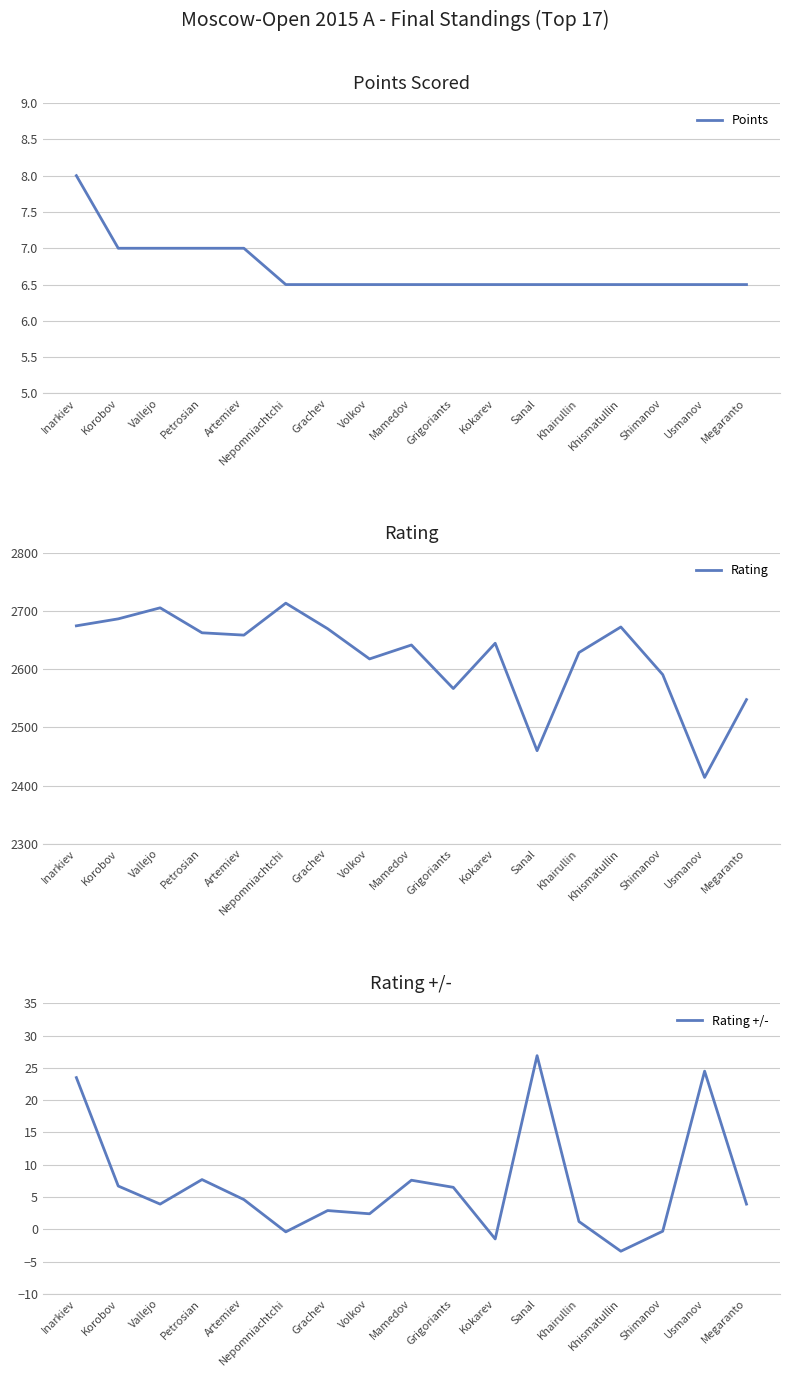

List the labels in order of Rating +/- value, smallest first.

Khismatullin, Kokarev, Nepomniachtchi, Shimanov, Khairullin, Volkov, Grachev, Vallejo, Megaranto, Artemiev, Grigoriants, Korobov, Mamedov, Petrosian, Inarkiev, Usmanov, Sanal